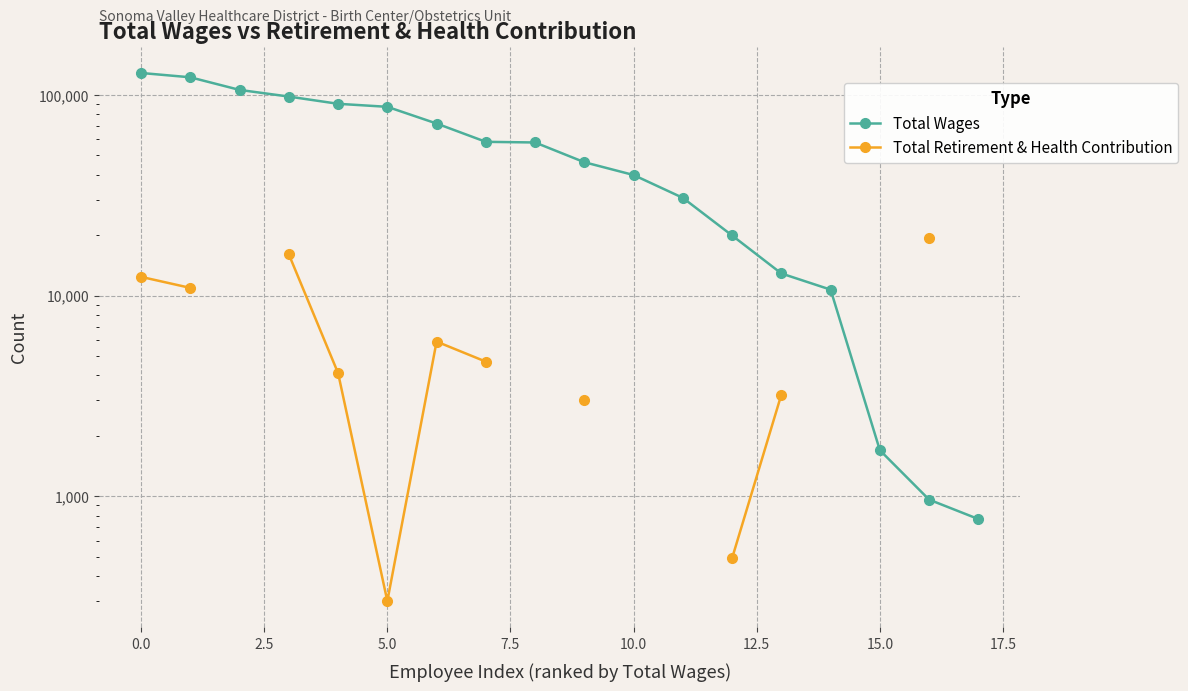

What is the difference between the Total Retirement & Health Contribution values at 7.5 and 10.0?

3805.0